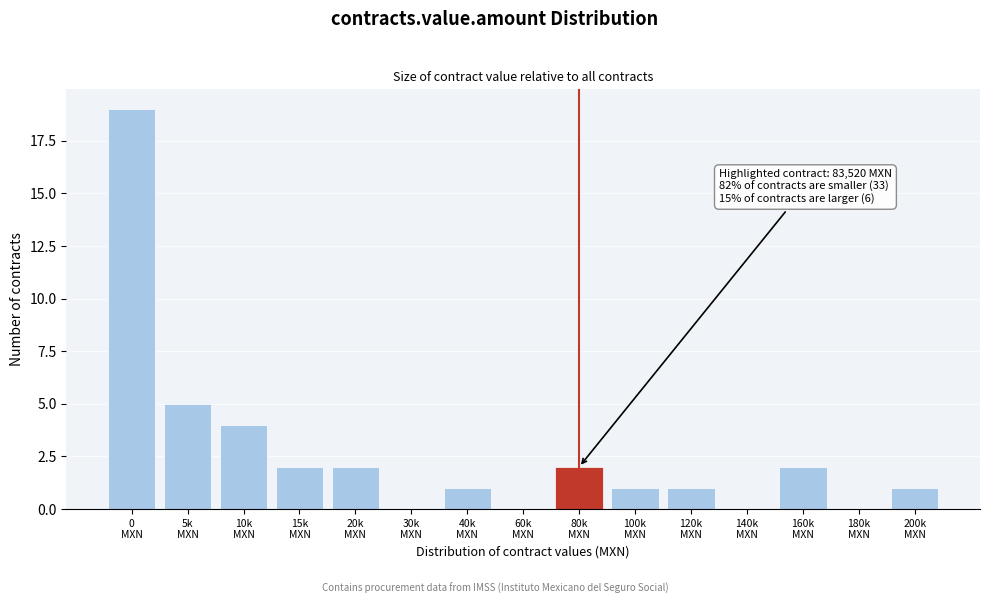

What is the sum of all values?

40